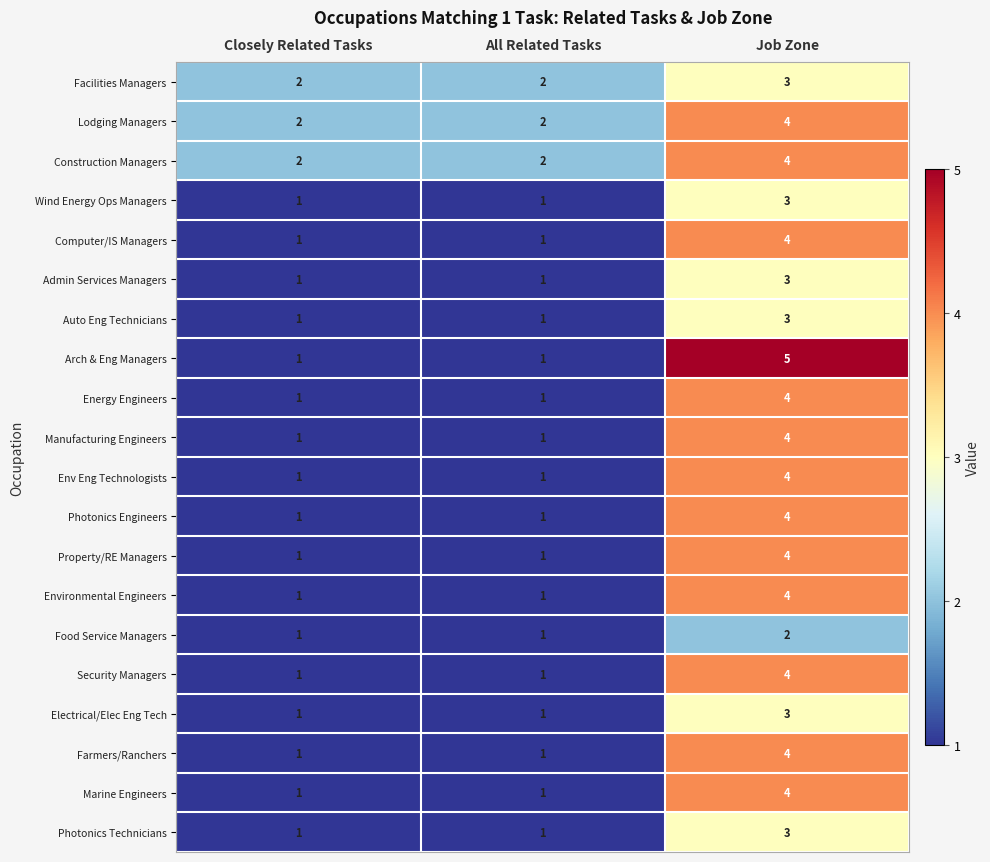

What is the sum of all Energy Engineers values?

6